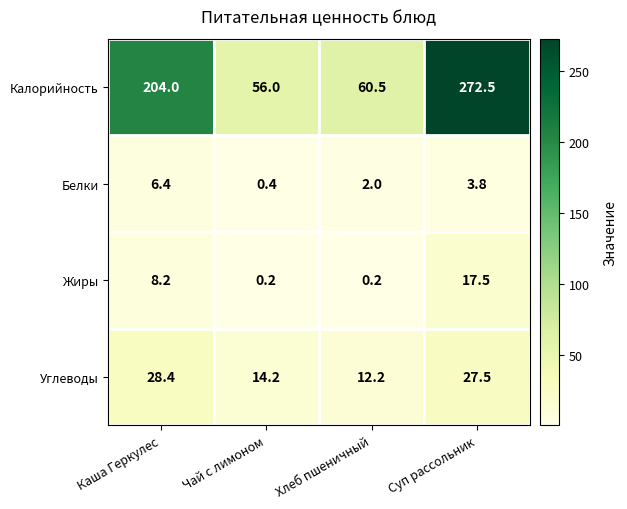

Between Каша Геркулес and Суп рассольник, which series saw the biggest shift?

Калорийность